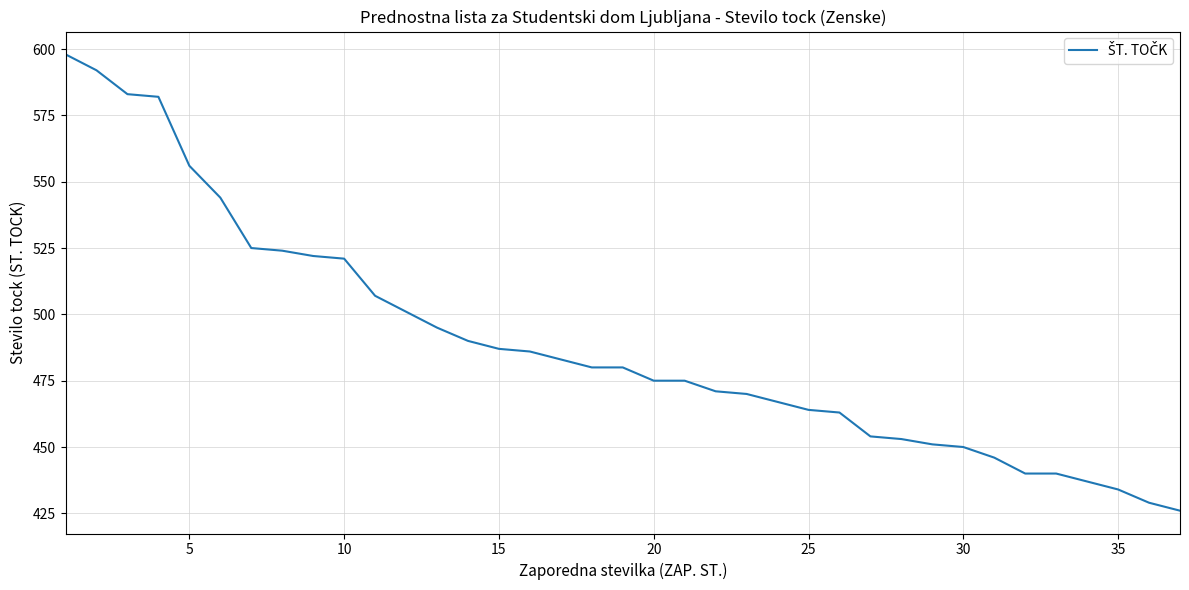

What is the difference between the maximum and minimum values?

172